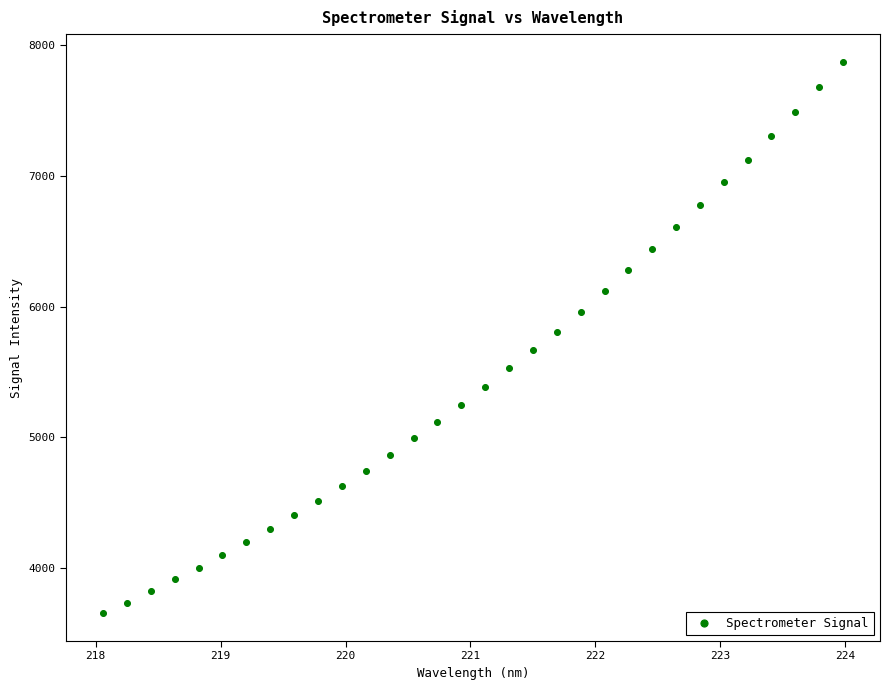

What is the range of Y values (max minus min)?

4221.2